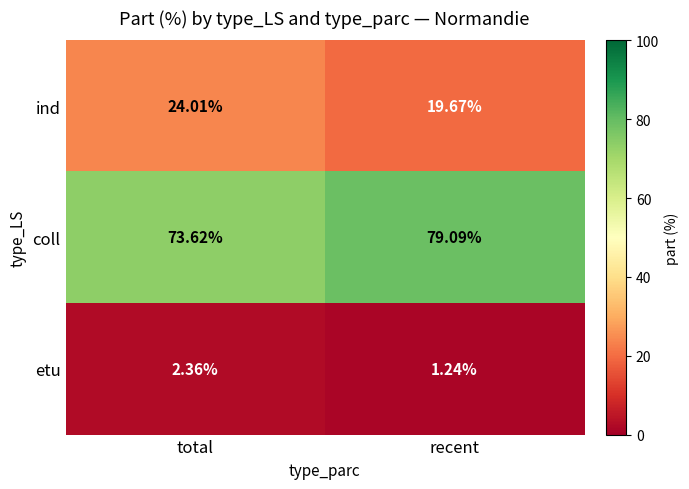

At which label is etu closest to 1?

recent